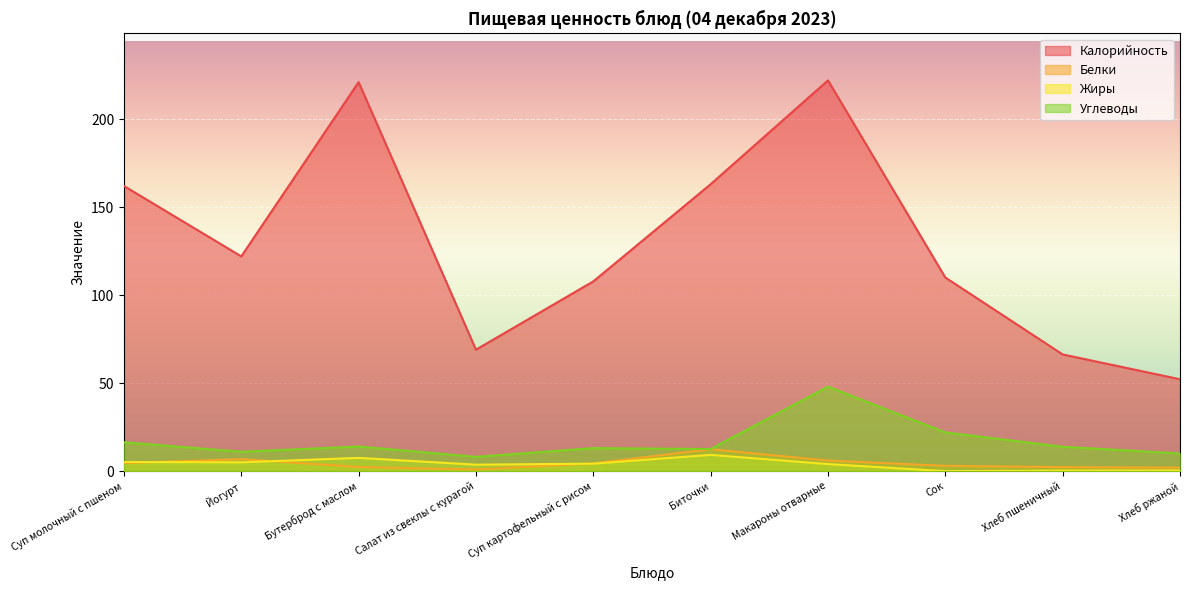

What is the total value across all series at Салат из свеклы с курагой?

81.7